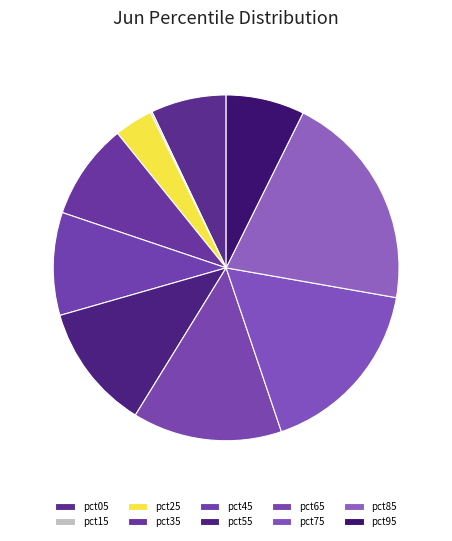

Is it true that pct35 is 1% of the pie?

False